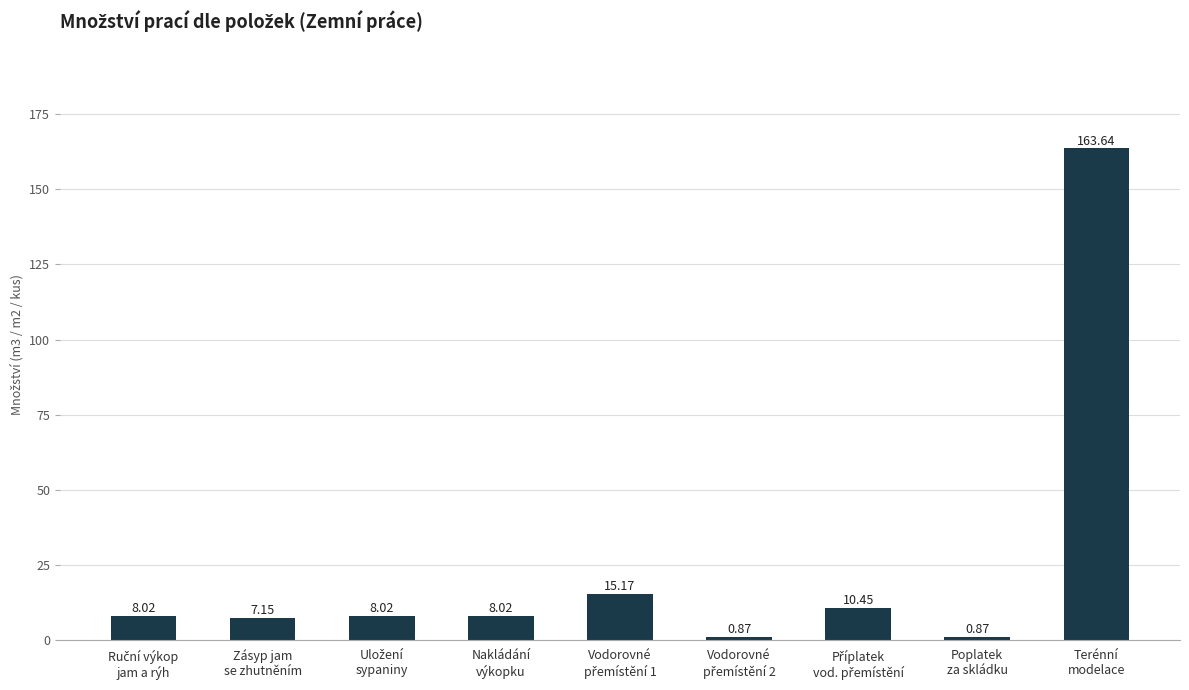

What is the average value?

24.7